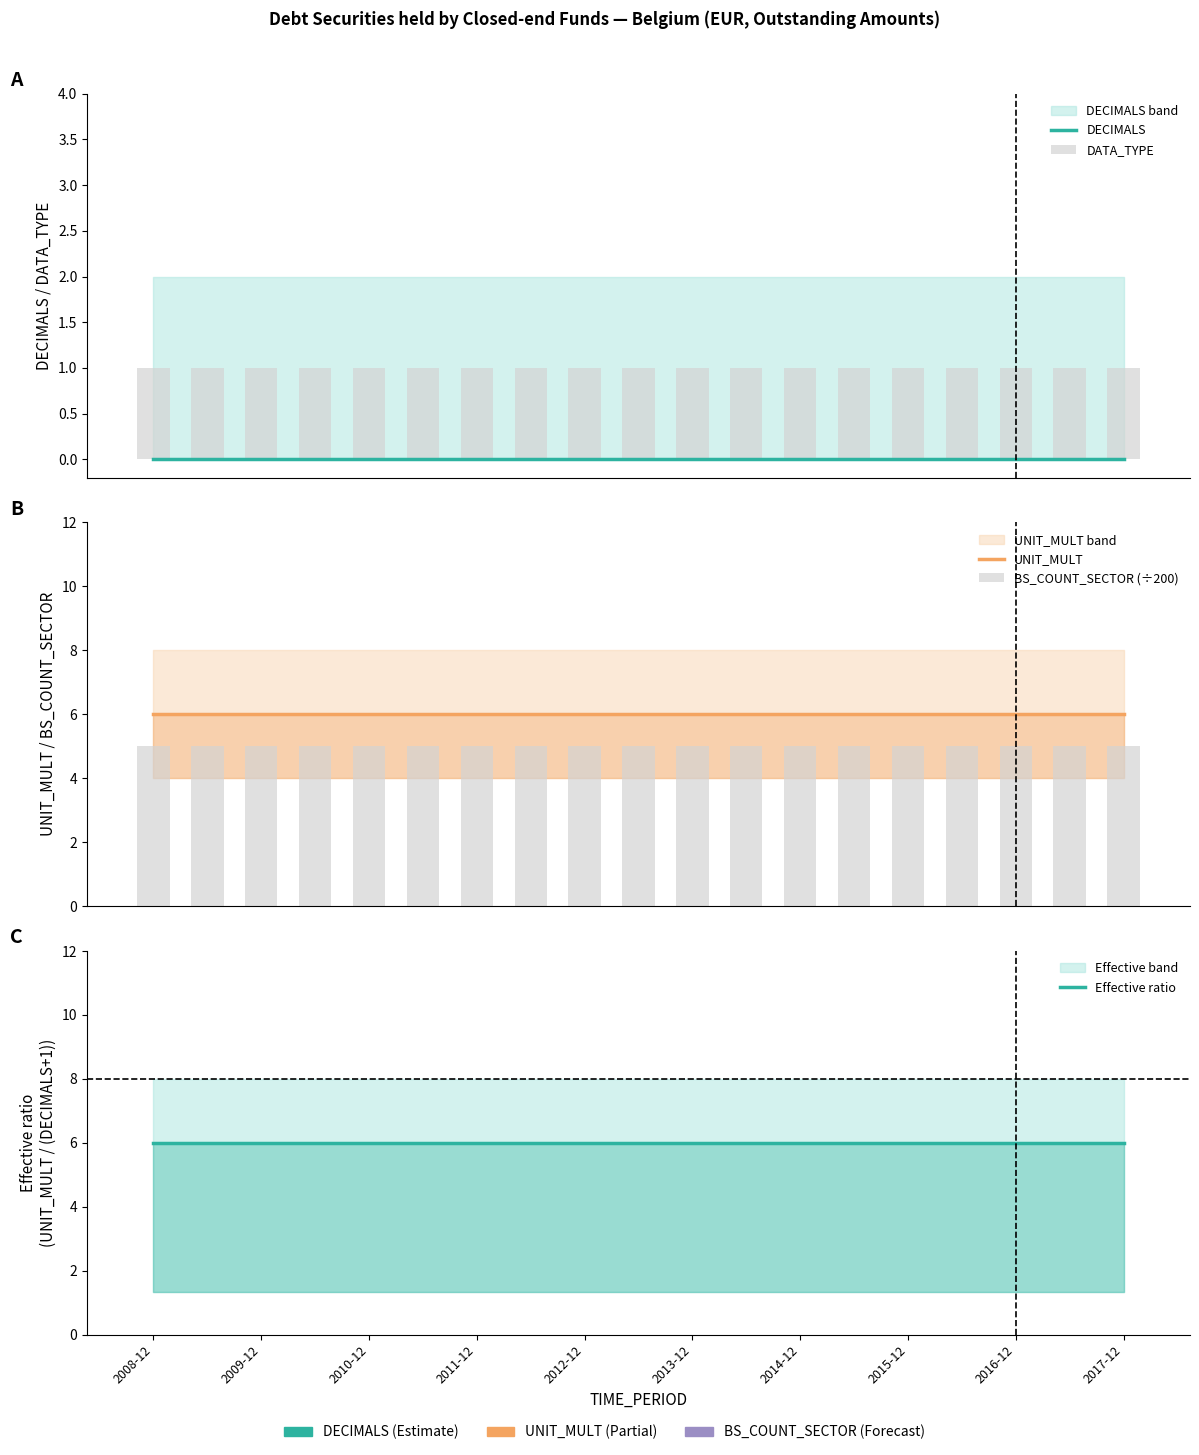

Between 2011-12 and 14, which series saw the biggest shift?

DECIMALS